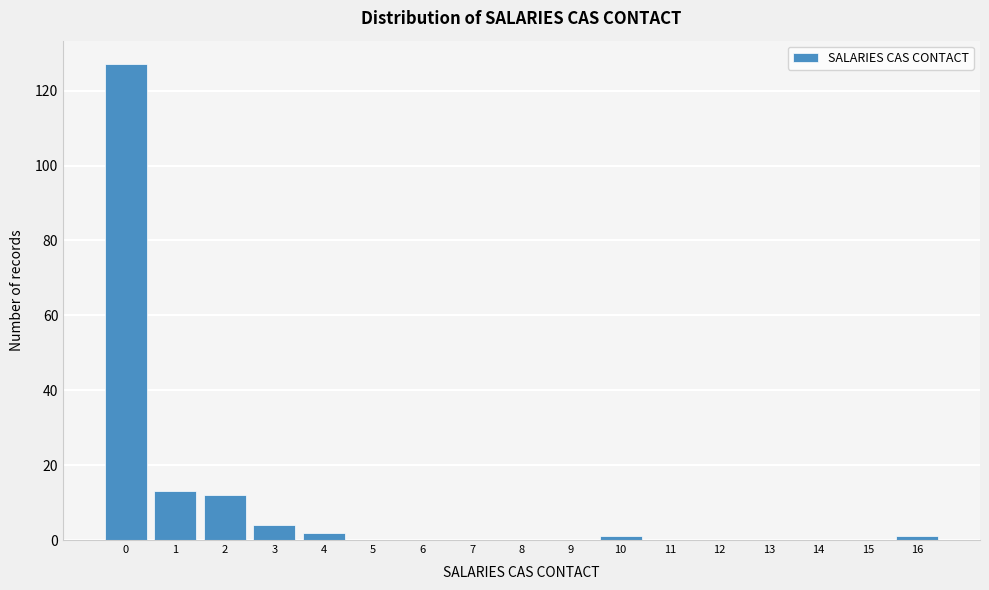

Reading left to right, transcribe all the data shown in this chart.

0=127	1=13	2=12	3=4	4=2	5=0	6=0	7=0	8=0	9=0	10=1	11=0	12=0	13=0	14=0	15=0	16=1